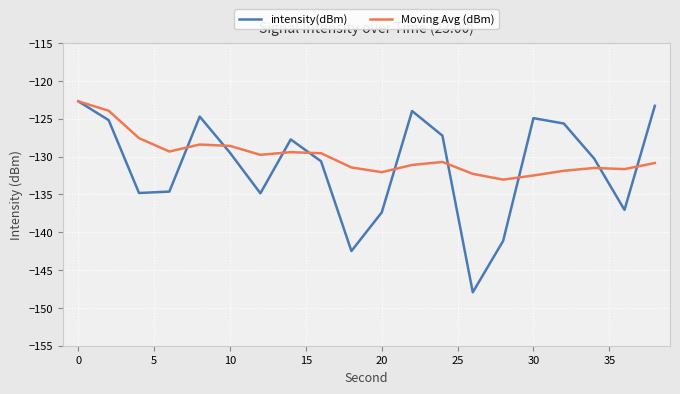

How many lines are shown in the chart?

2